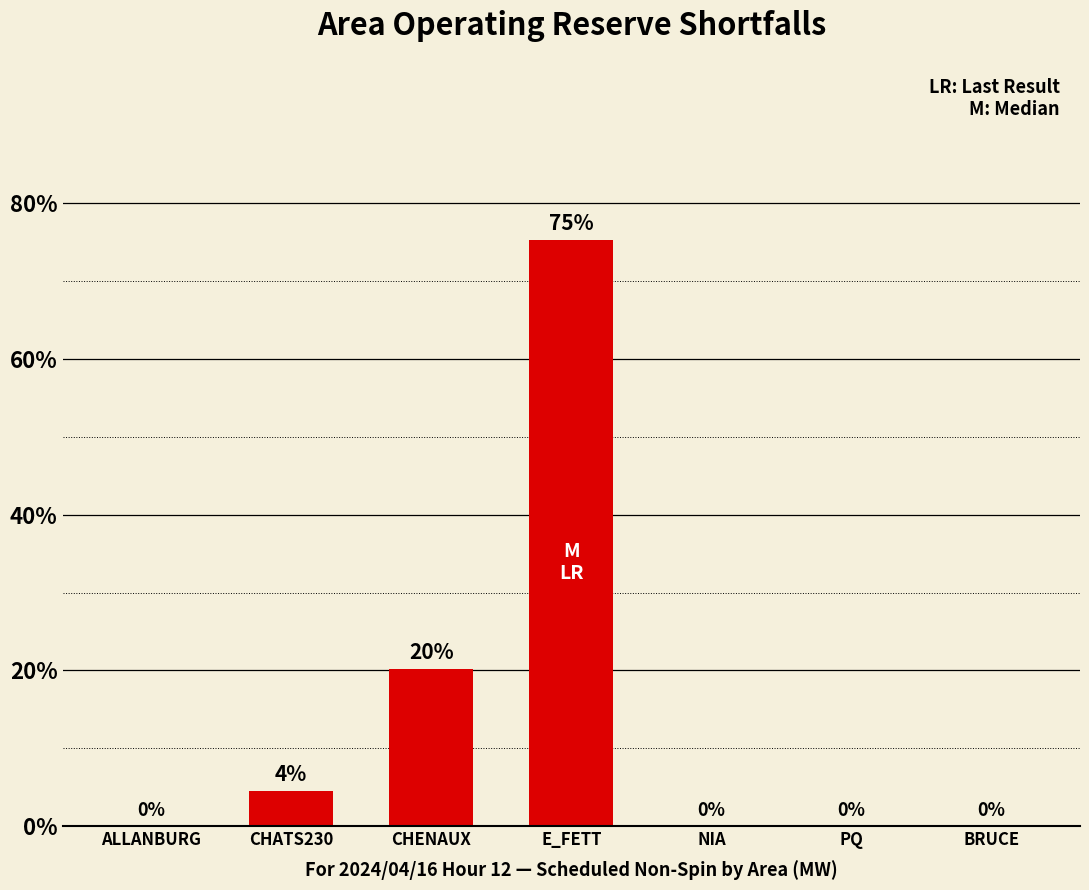

Which has a higher value, PQ or E_FETT?

E_FETT